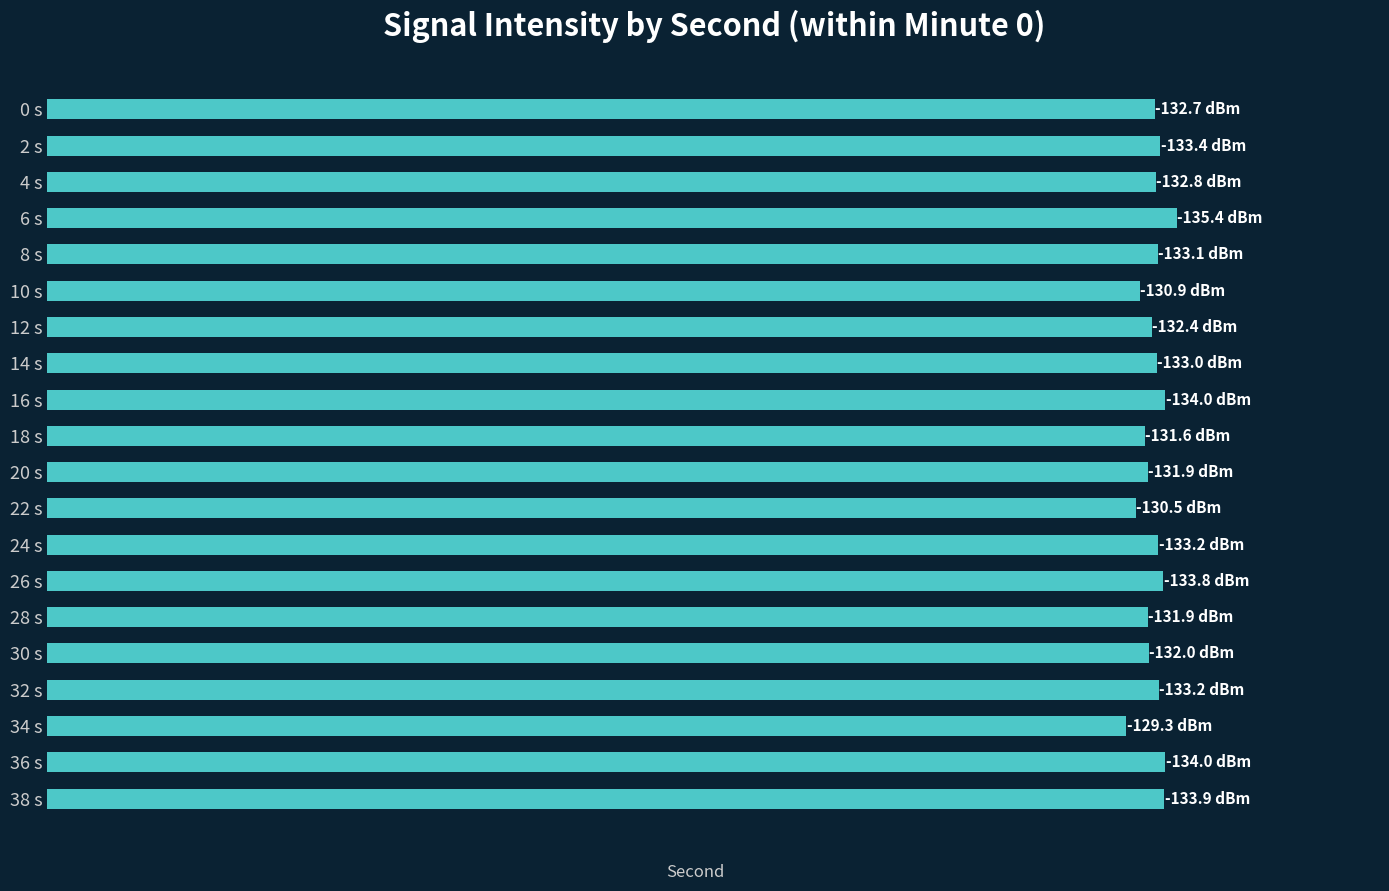

Are the bars horizontal?

Yes